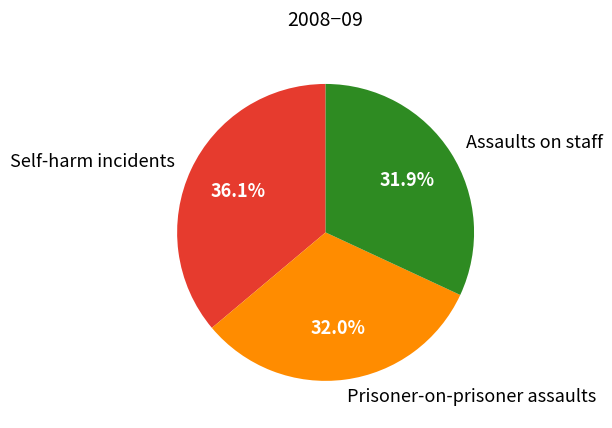

Is there any slice that represents more than half of the pie?

No